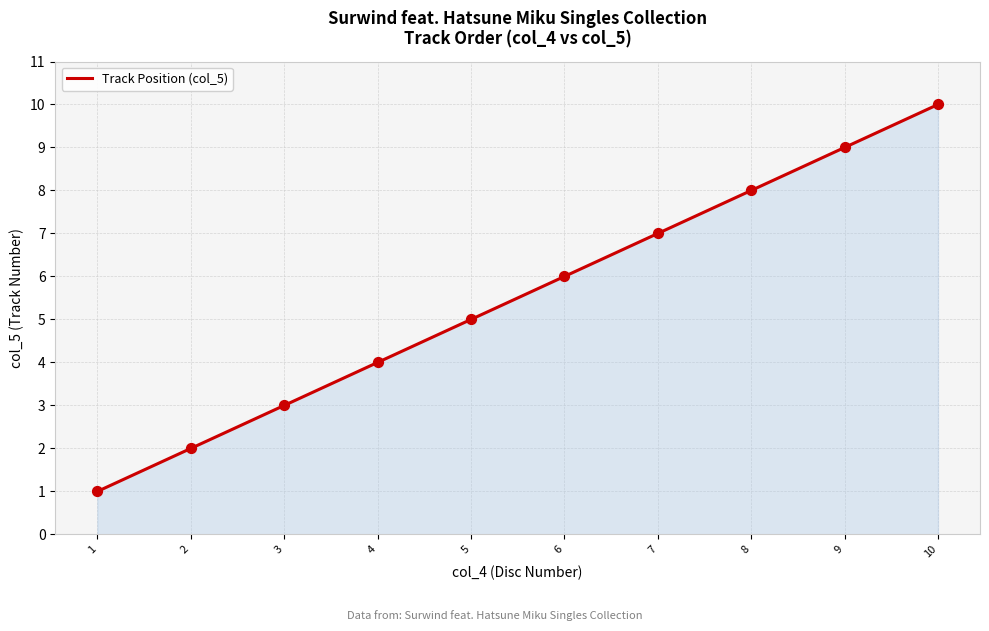

What is the ratio of the value at 4 to the value at 8?

0.5